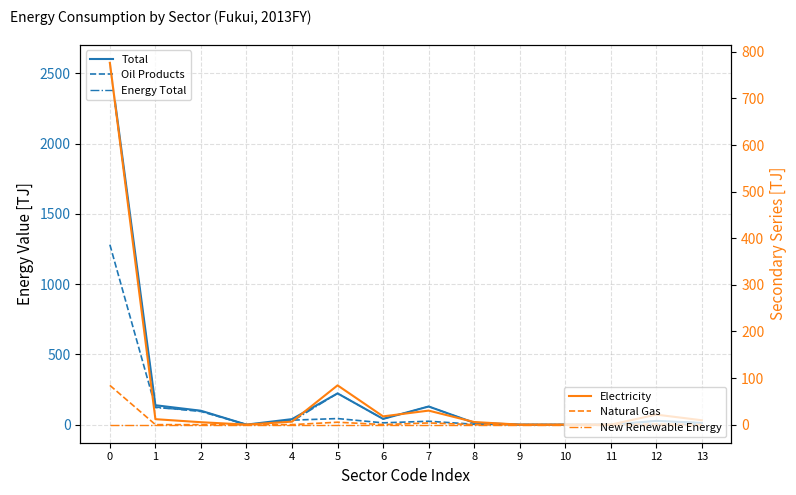

The value of Electricity at 10 is -283.0. True or false?

False